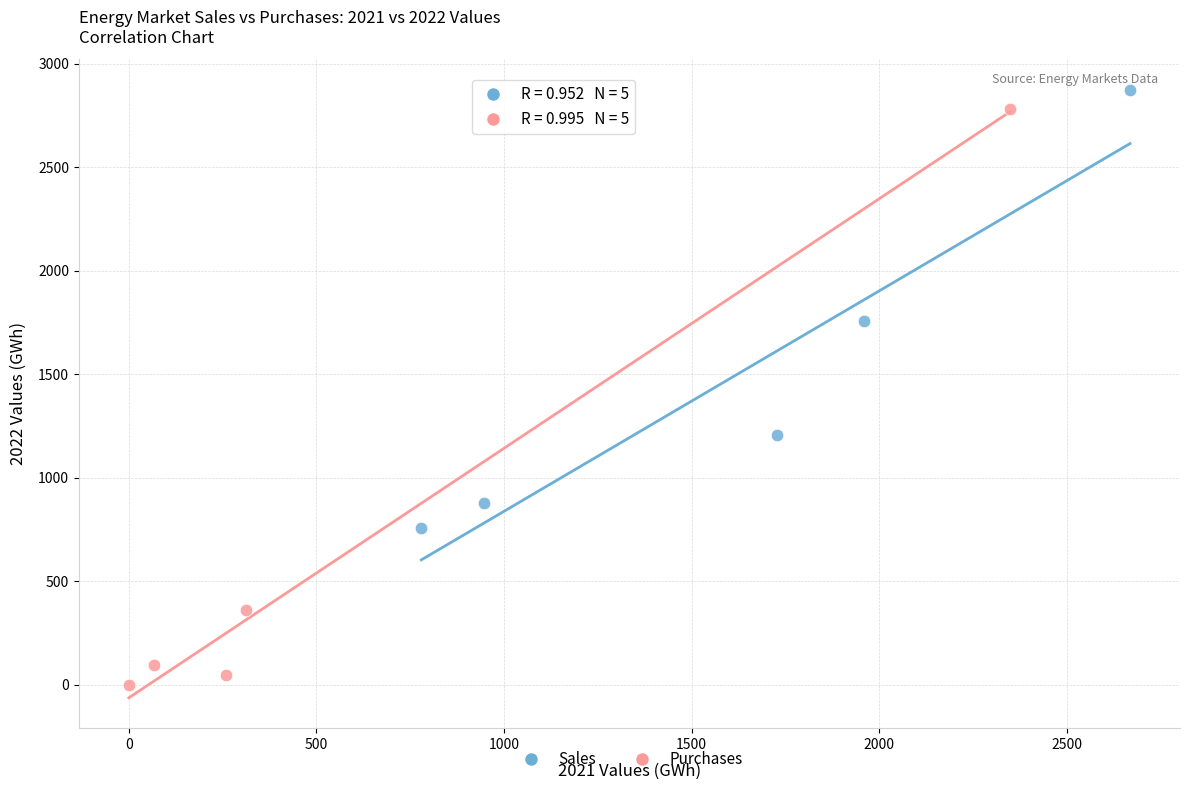

Which series reaches the minimum Y coordinate?

Purchases